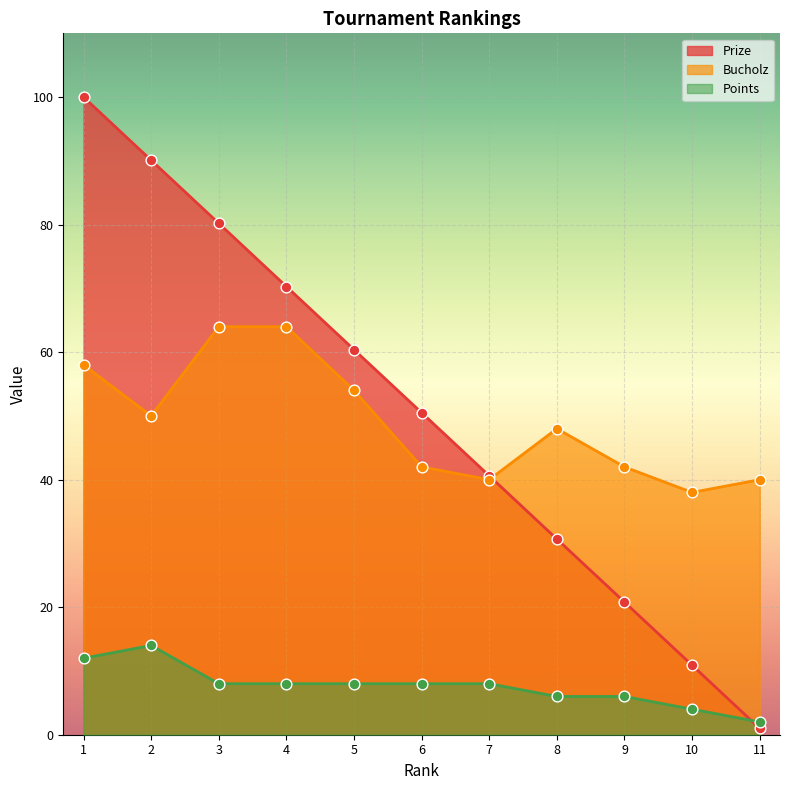

At which category is the sum across all series the highest?

1